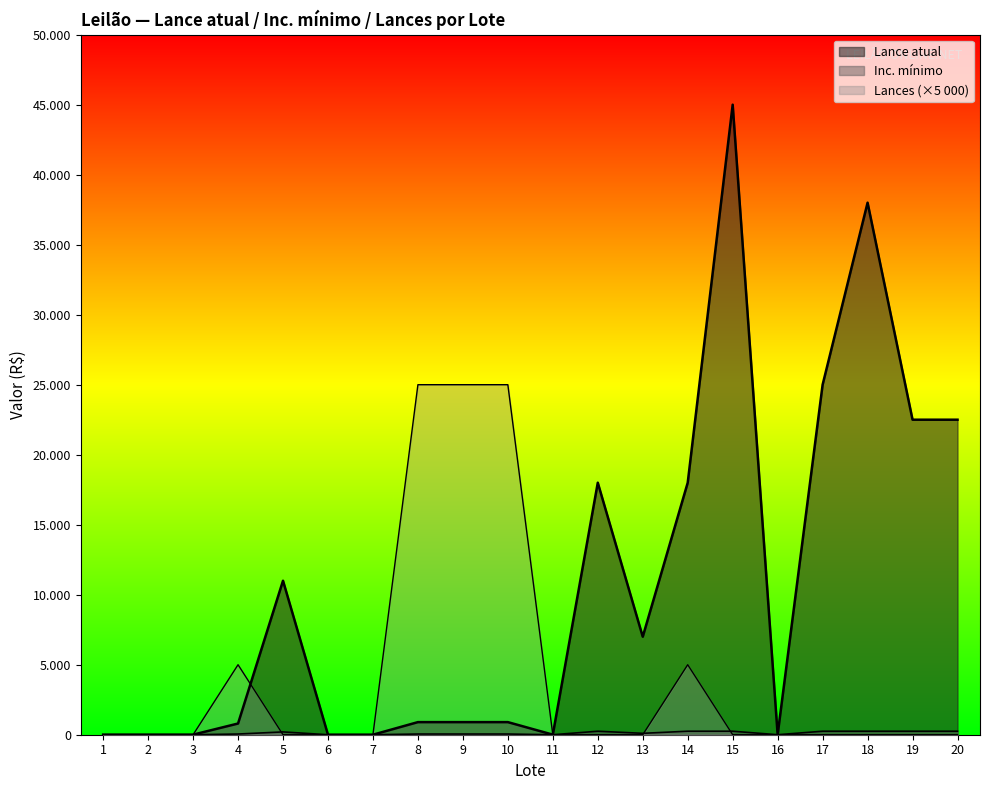

Reading right to left, list all the values displayed in this chart.

Lance atual: 22500.0	22500.0	38000.0	25000.0	5.0	45000.0	18000.0	7000.0	18000.0	5.0	900.0	900.0	900.0	1.0	1.0	11000.0	800.0	5.0	5.0	5.0
Inc. mínimo: 250.0	250.0	250.0	250.0	0.2	250.0	250.0	100.0	250.0	0.2	50.0	50.0	50.0	0.1	0.1	200.0	50.0	0.2	0.2	0.2
Lances: 0.0	0.0	0.0	0.0	0.0	0.0	5000.0	0.0	0.0	0.0	25000.0	25000.0	25000.0	0.0	0.0	0.0	5000.0	0.0	0.0	0.0